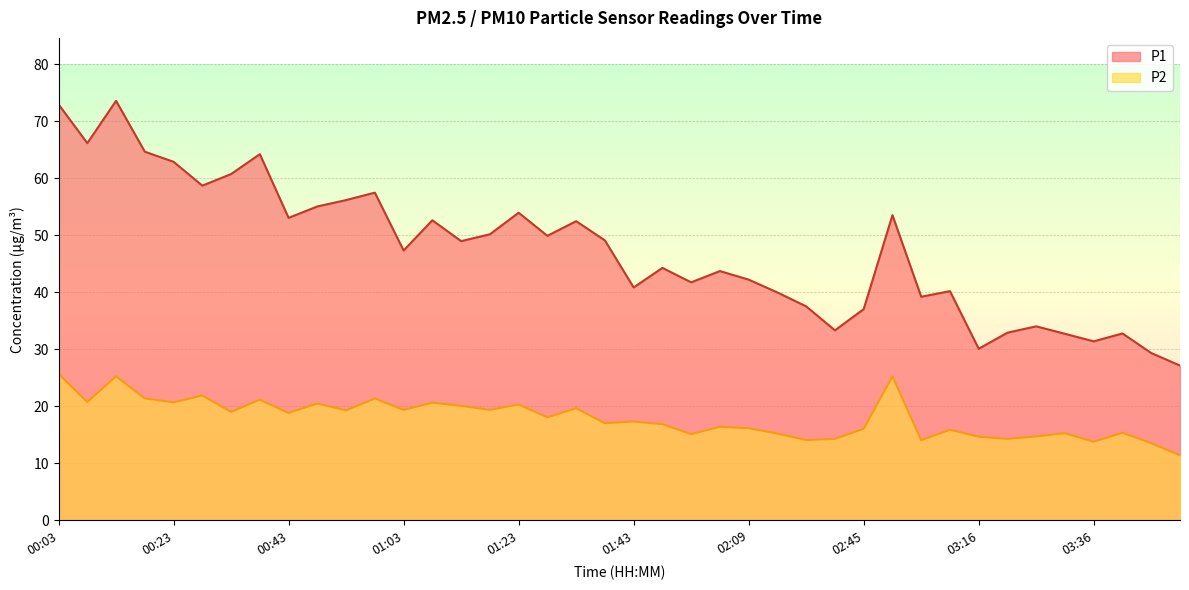

At 00:38, list the series in order from smallest to largest.

P2, P1